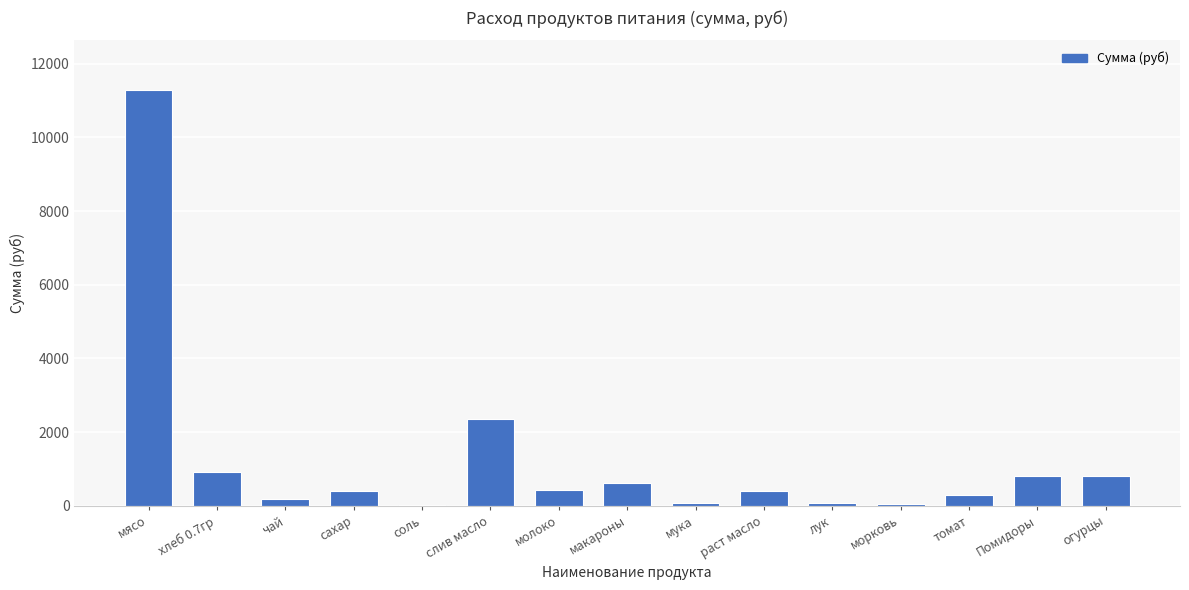

Approximately how many times larger is the value at слив масло compared to молоко?

5.6